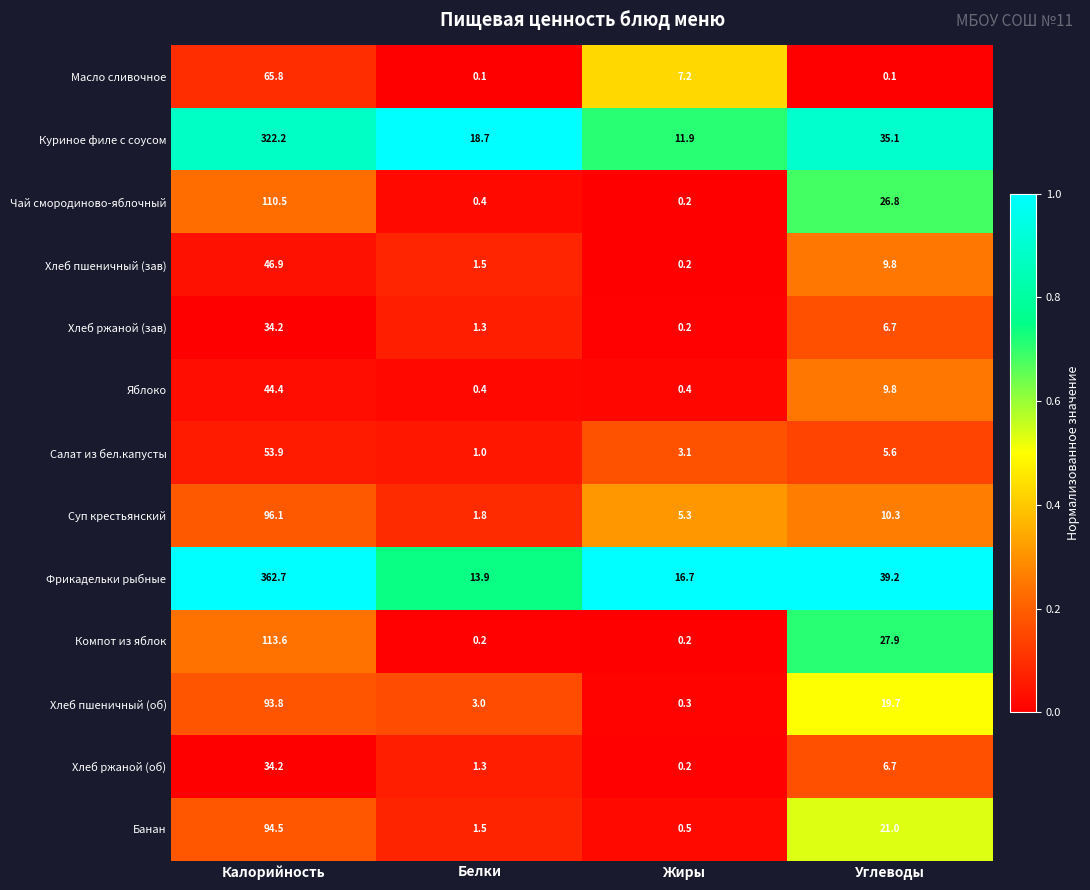

True or false: Хлеб ржаной (об) has a value of 6.7 at Углеводы.

True